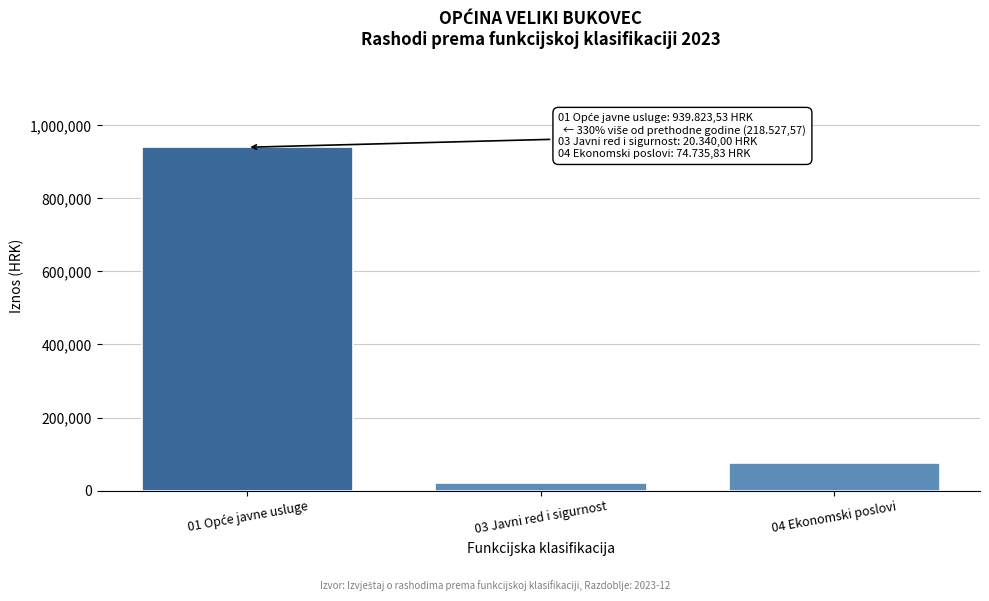

Reading left to right, list all the values displayed in this chart.

939823.5	20340.0	74735.8